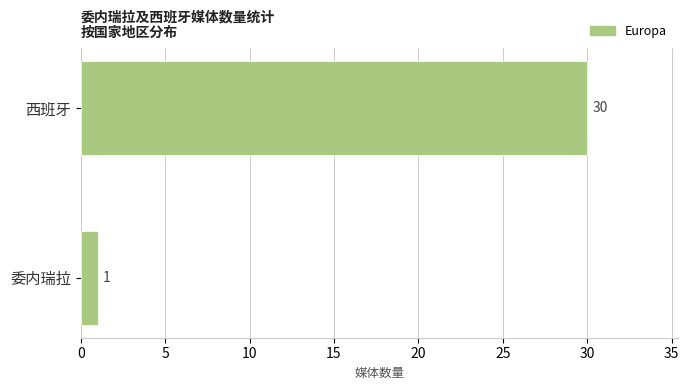

Reading top to bottom, transcribe all the data shown in this chart.

西班牙=30	委内瑞拉=1